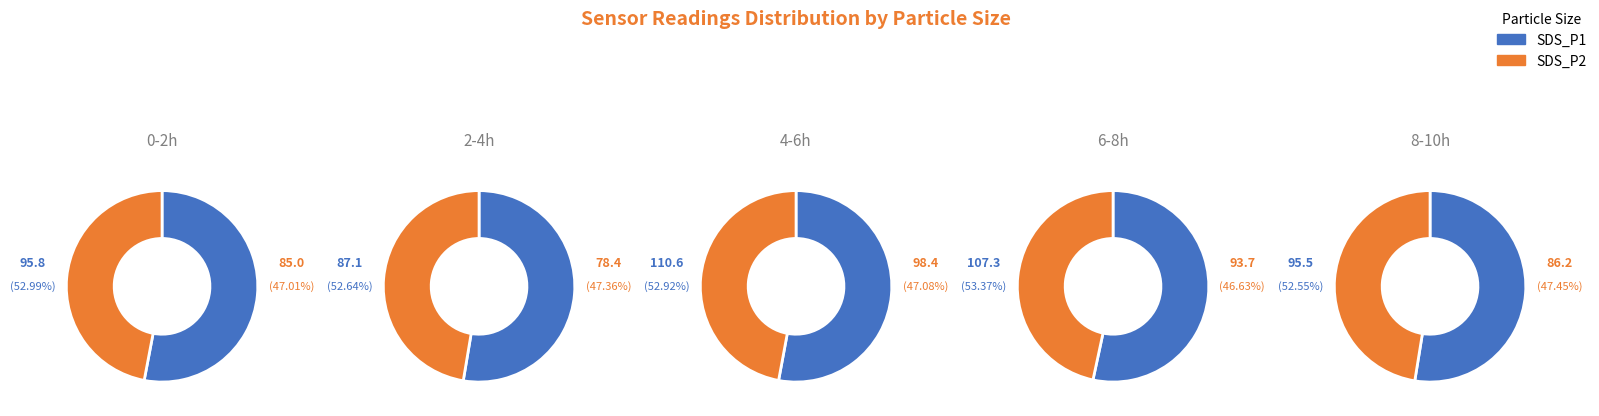

Rank the series by their maximum value, from lowest to highest.

SDS_P2, SDS_P1